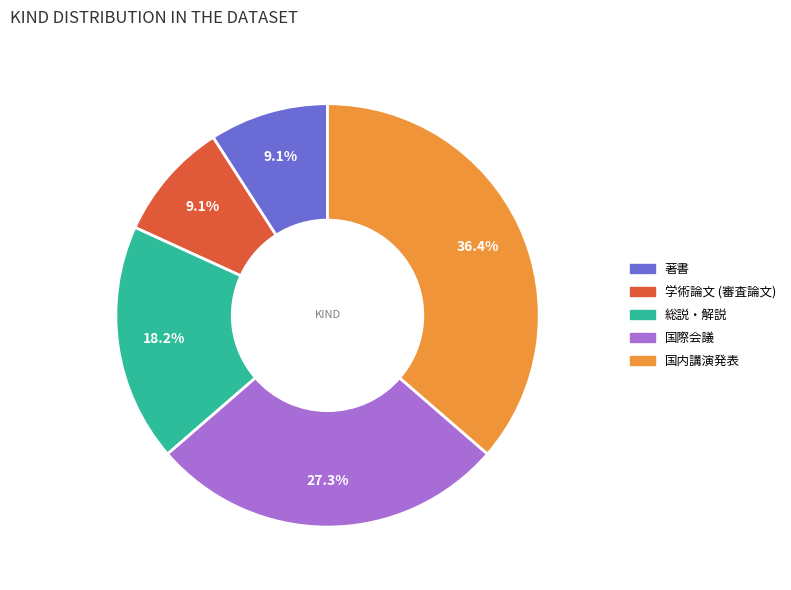

To the nearest percent, what portion does 学術論文 (審査論文) represent?

9%